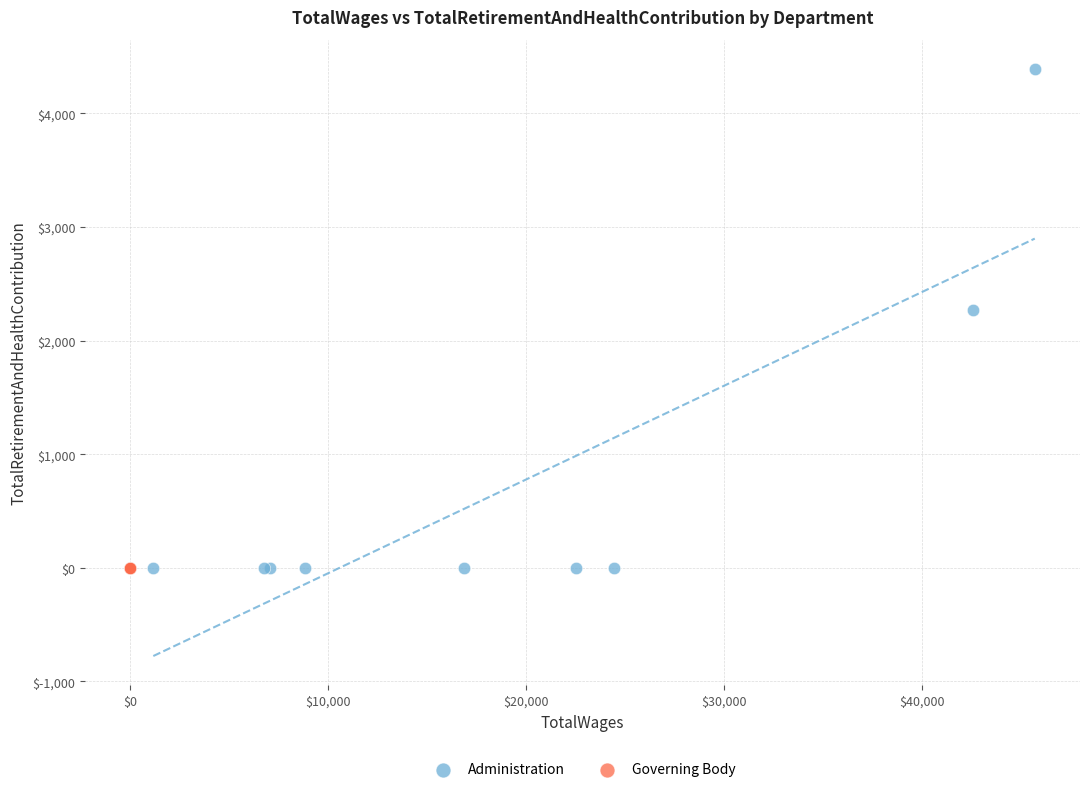

Which series contains the highest Y value?

Administration